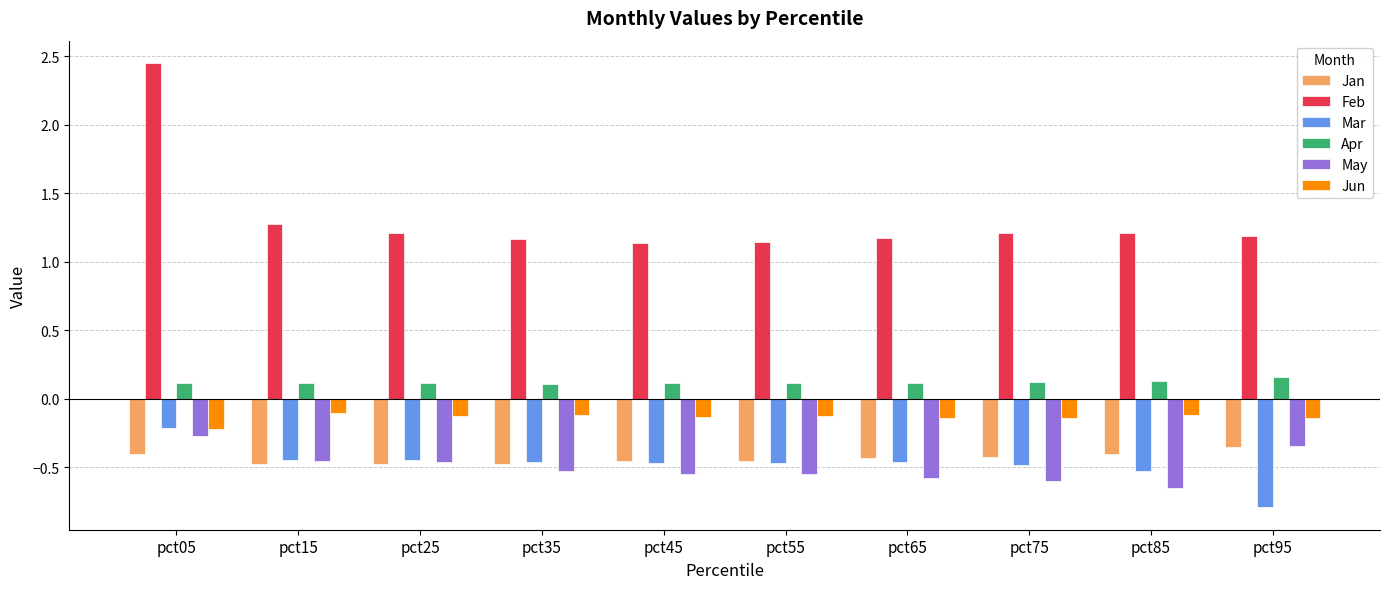

Which series has the largest range (max minus min)?

Feb